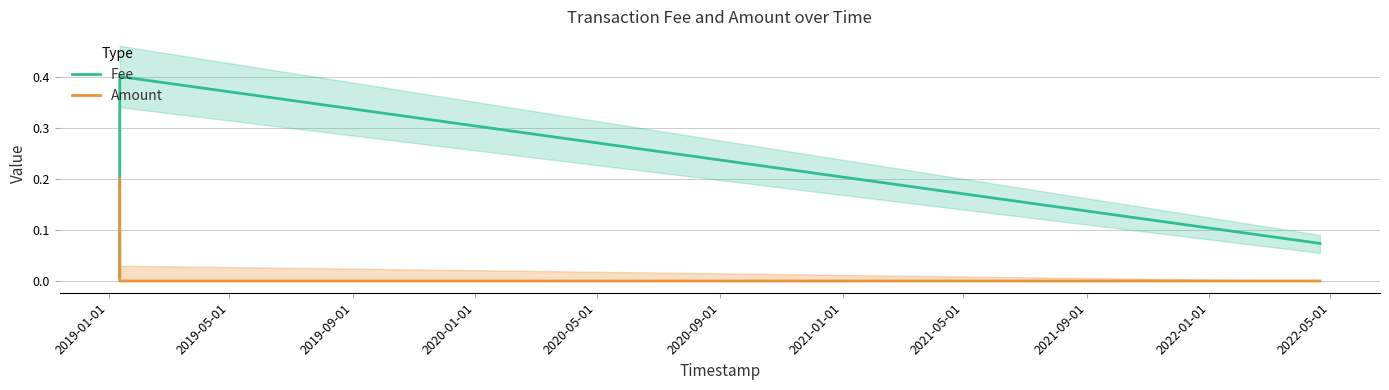

List the series in order of their peak value, highest first.

Fee, Amount